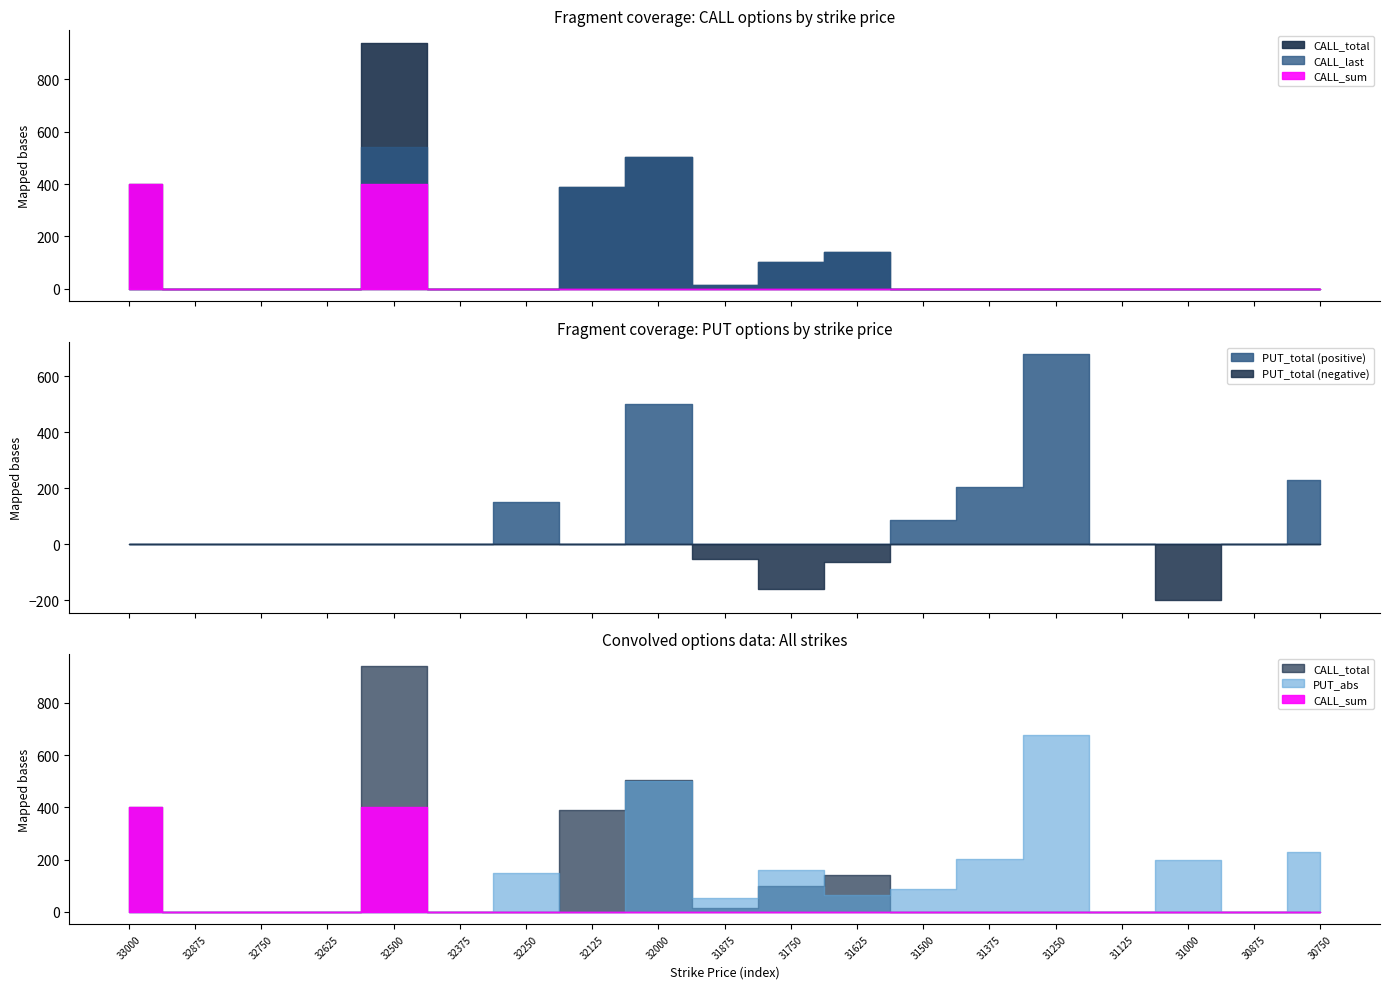

Which series has the largest total across all categories?

CALL_total